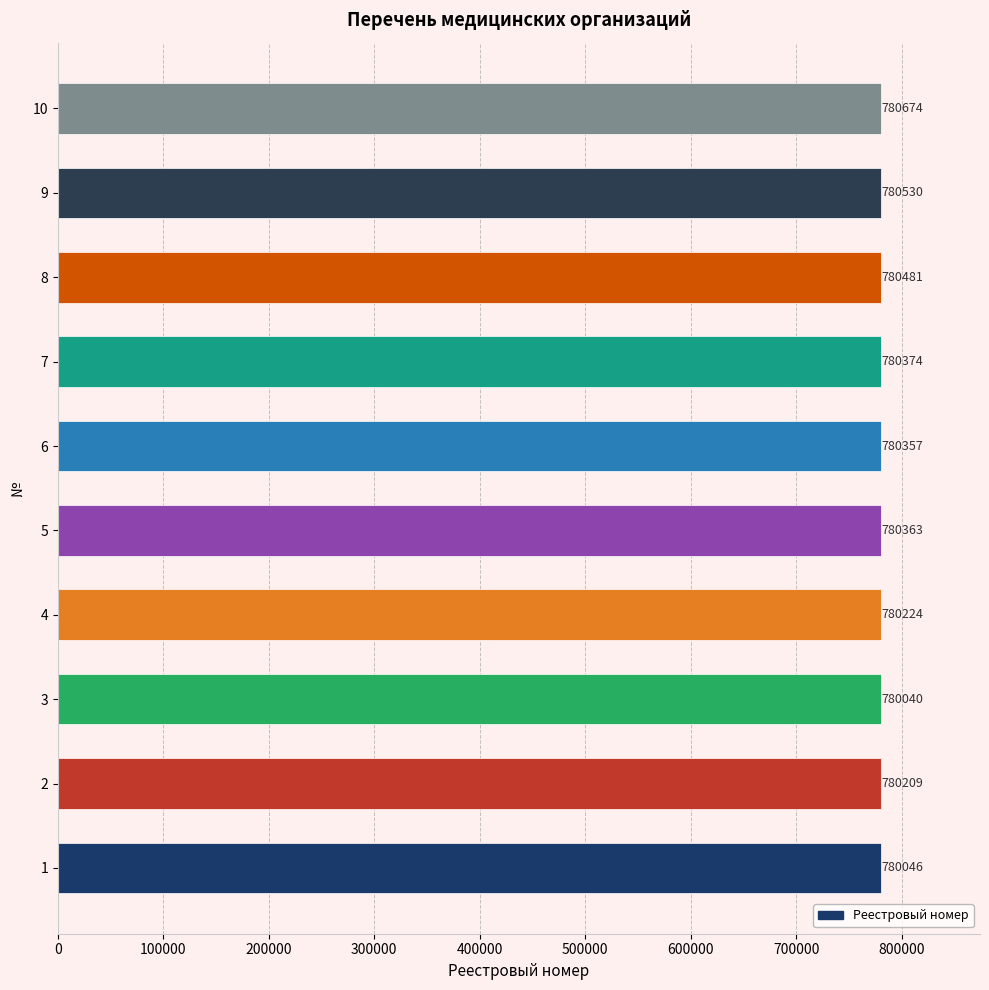

What is the difference between the maximum and minimum values?

634